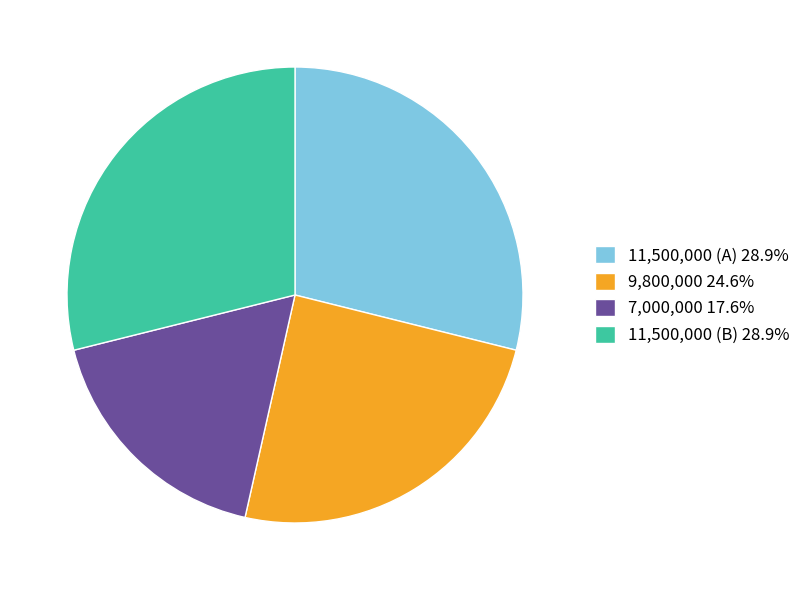

Is there a majority slice in this chart?

No